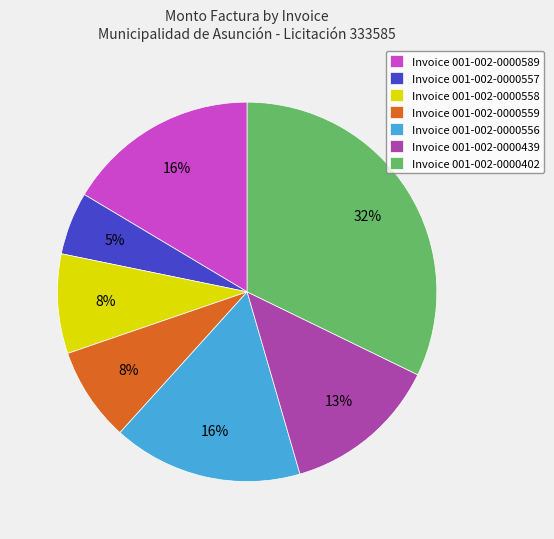

The Invoice 001-002-0000439 slice represents 13% of the pie. True or false?

True